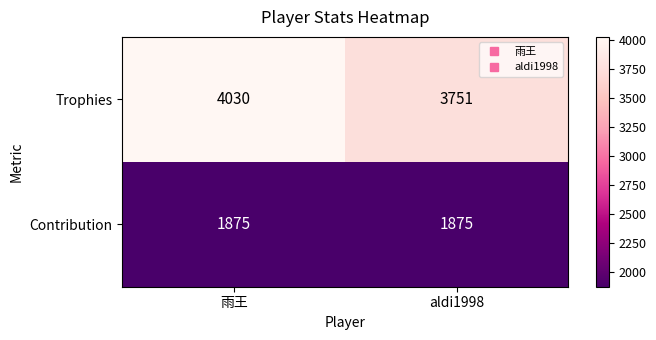

Where is Trophies nearest to the value 3890?

aldi1998